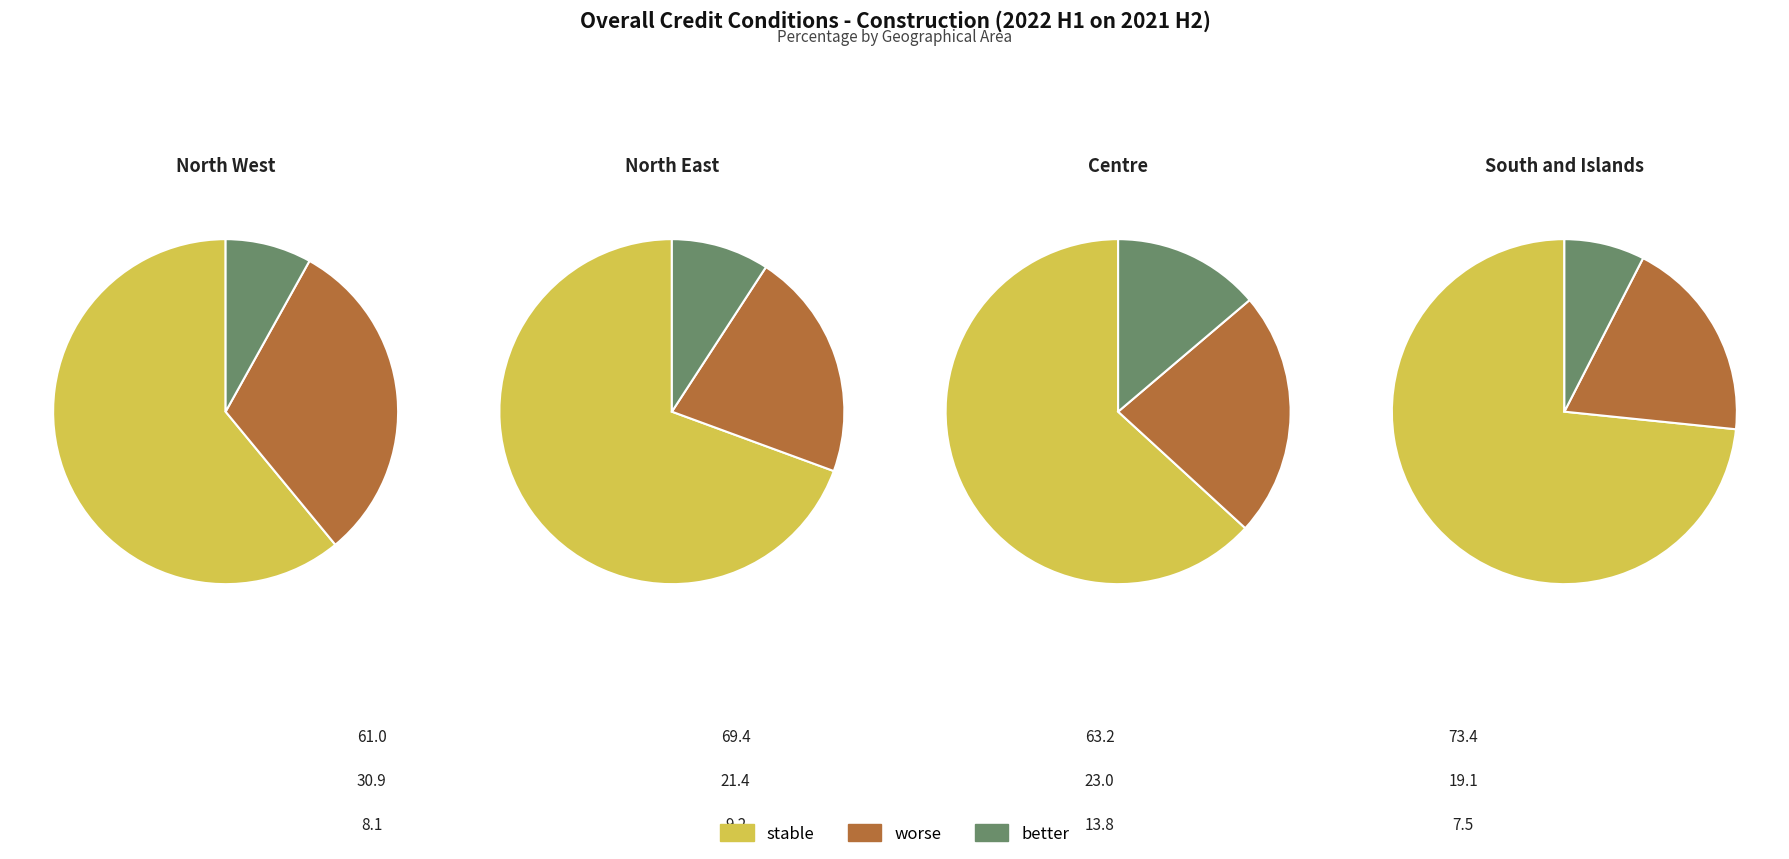

Which category has the biggest portion of the pie?

South and Islands